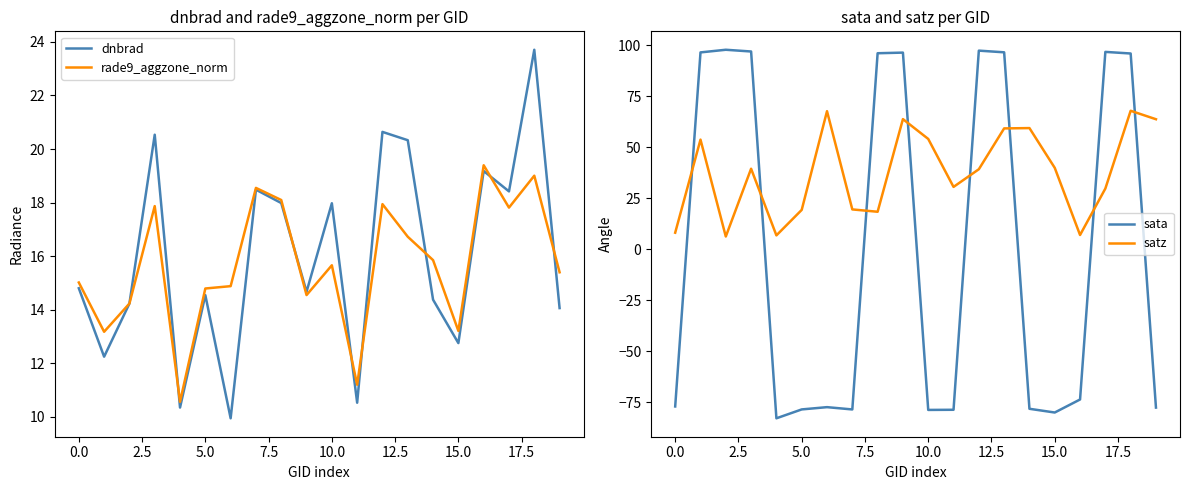

Which series has the largest total across all categories?

satz